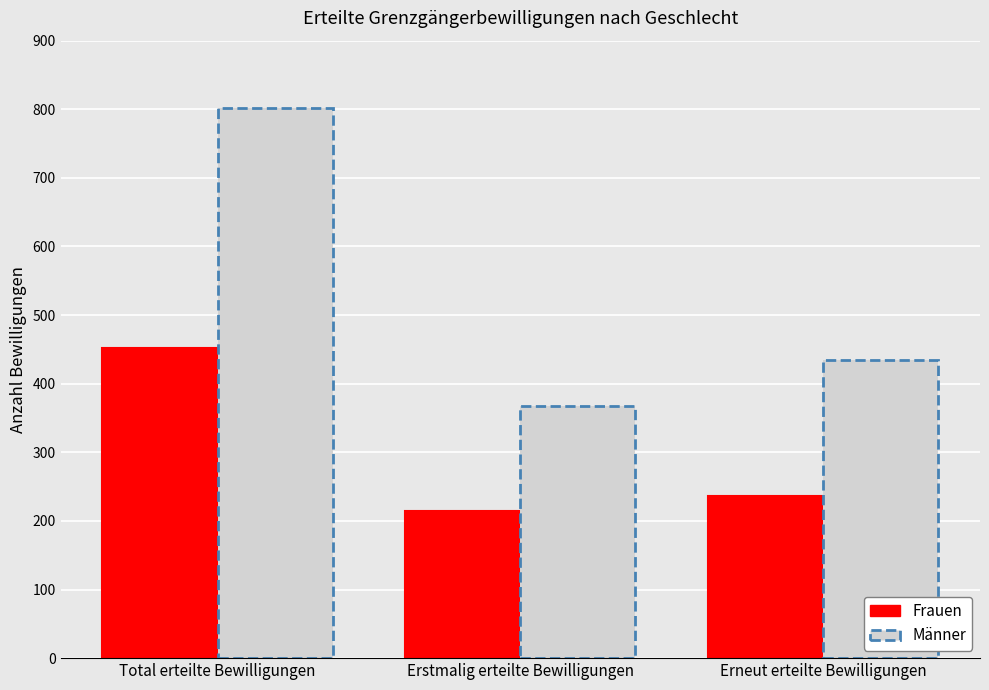

What position from the right is Erneut erteilte Bewilligungen?

1